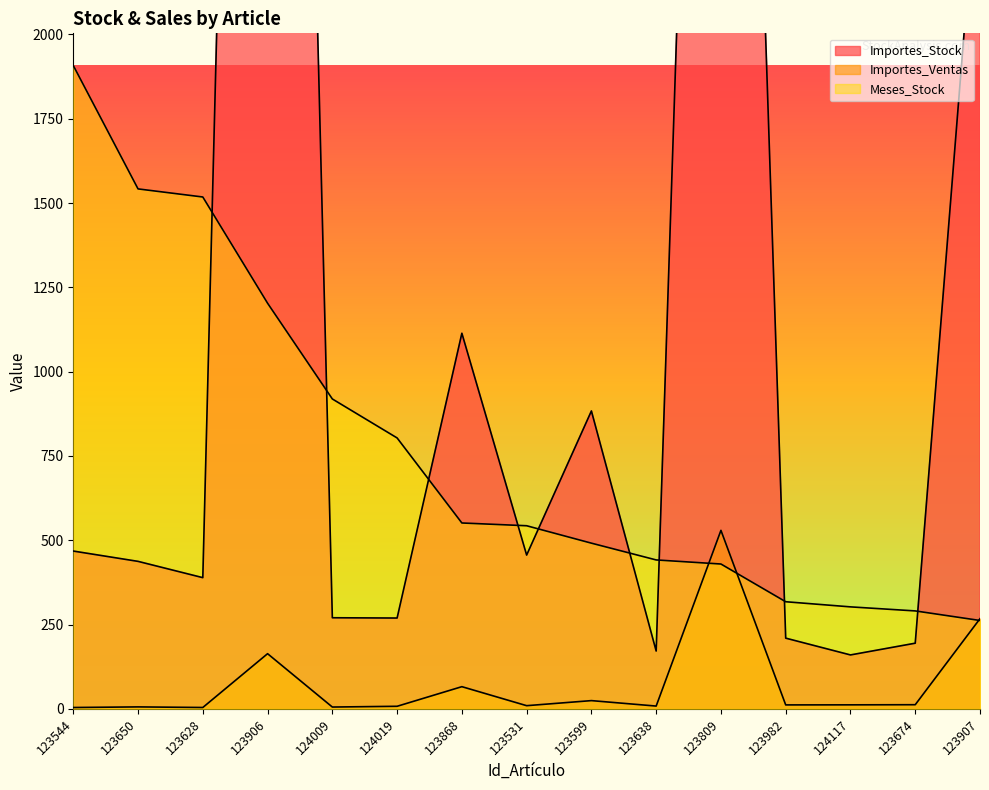

What is the average value of the Importes_Ventas series?

75.3